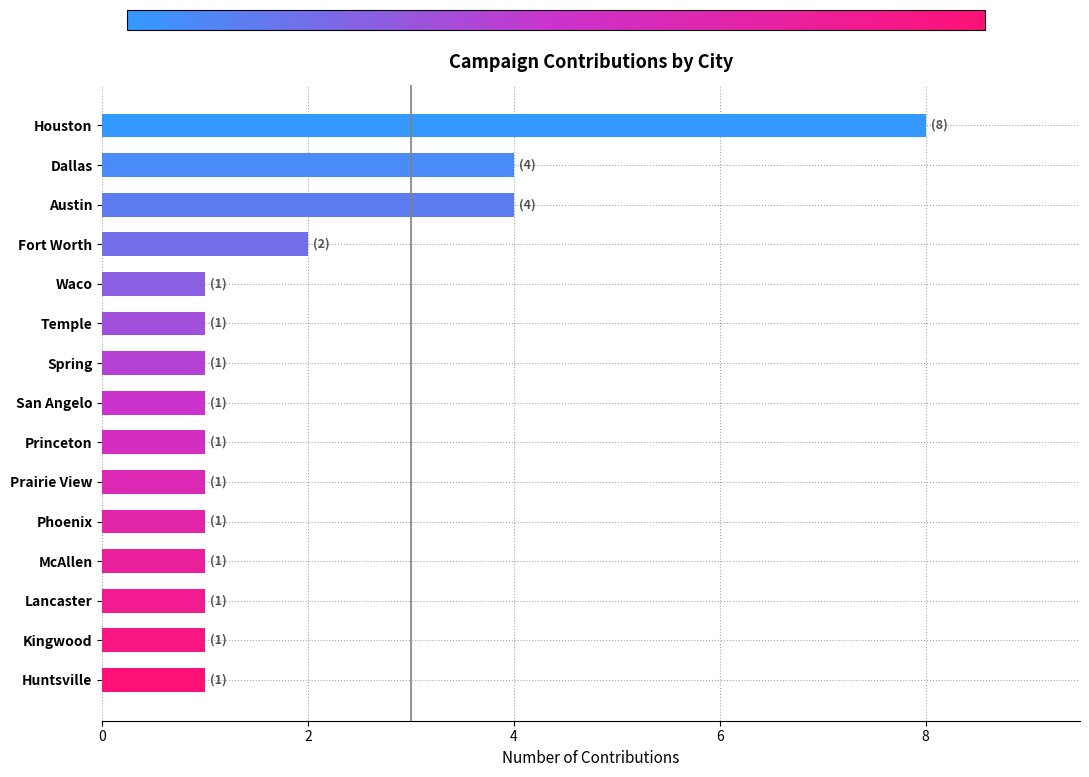

What position from the bottom is San Angelo?

8